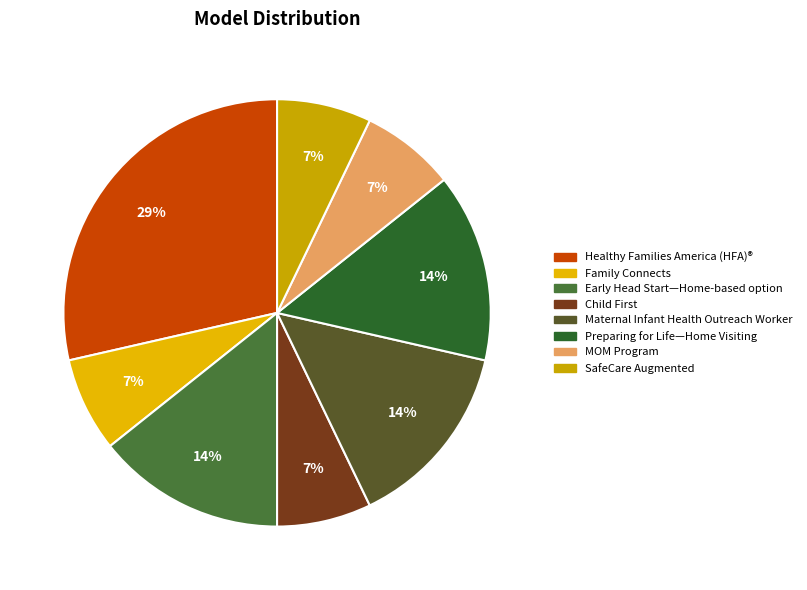

How many slices are in this pie chart?

8